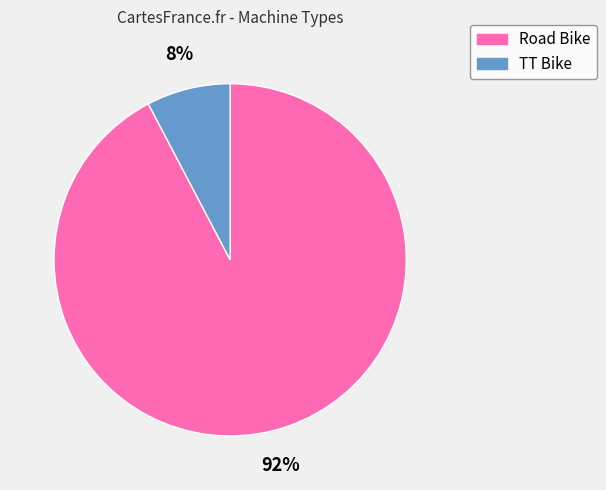

Which has a higher value, Road Bike or TT Bike?

Road Bike